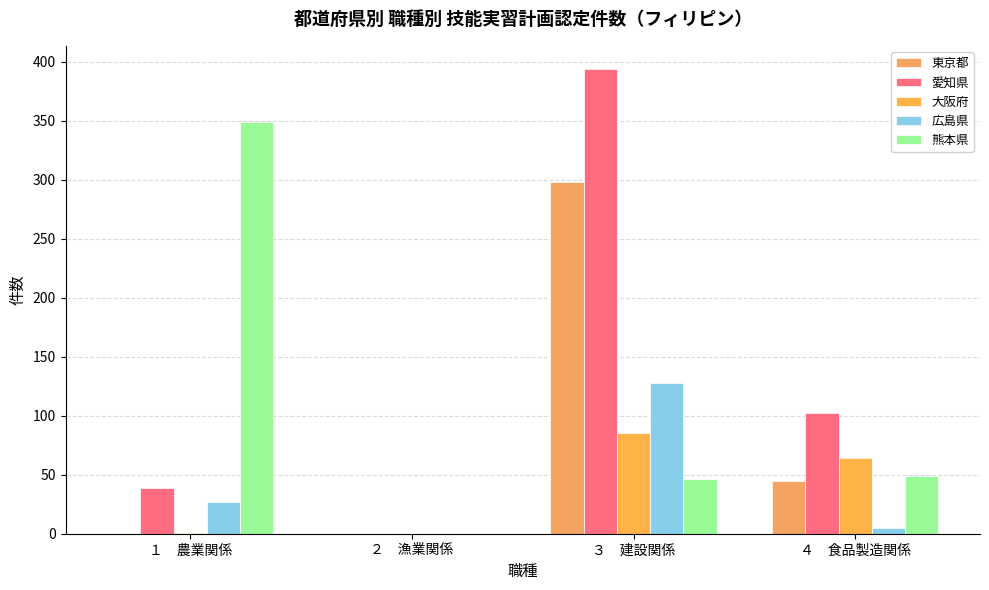

What is the label of the 3rd bar from the left?

３　建設関係